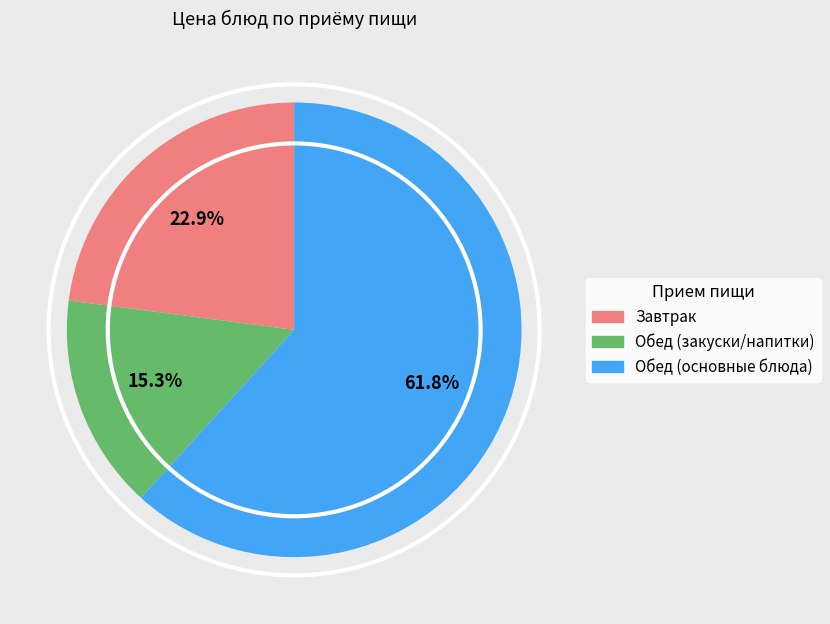

Is there any slice that represents more than half of the pie?

Yes